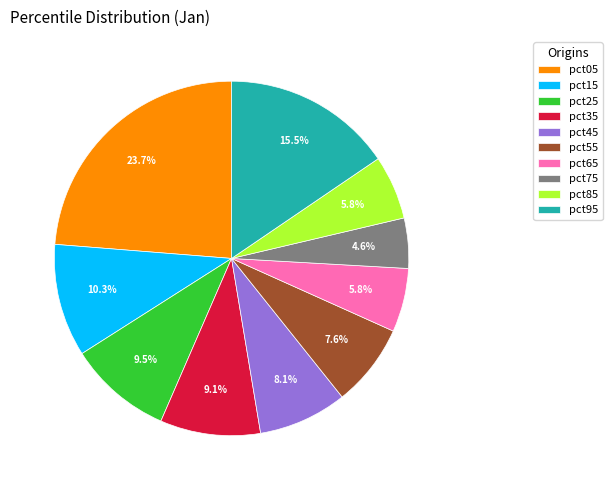

To the nearest percent, what is the difference between the pct45 and pct35 slice percentages?

1%